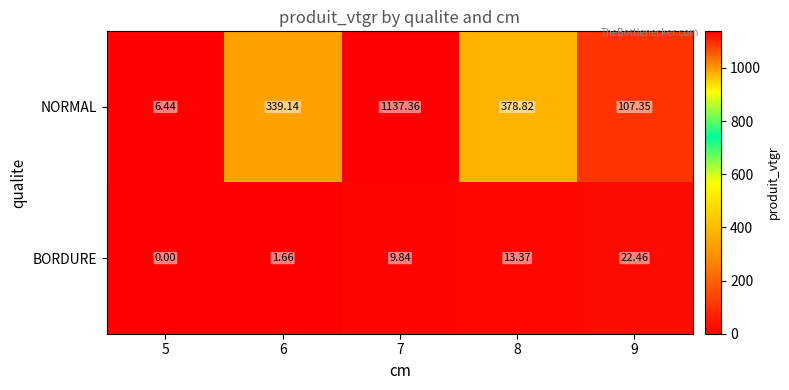

Rank the series at 5 from highest to lowest value.

NORMAL, BORDURE